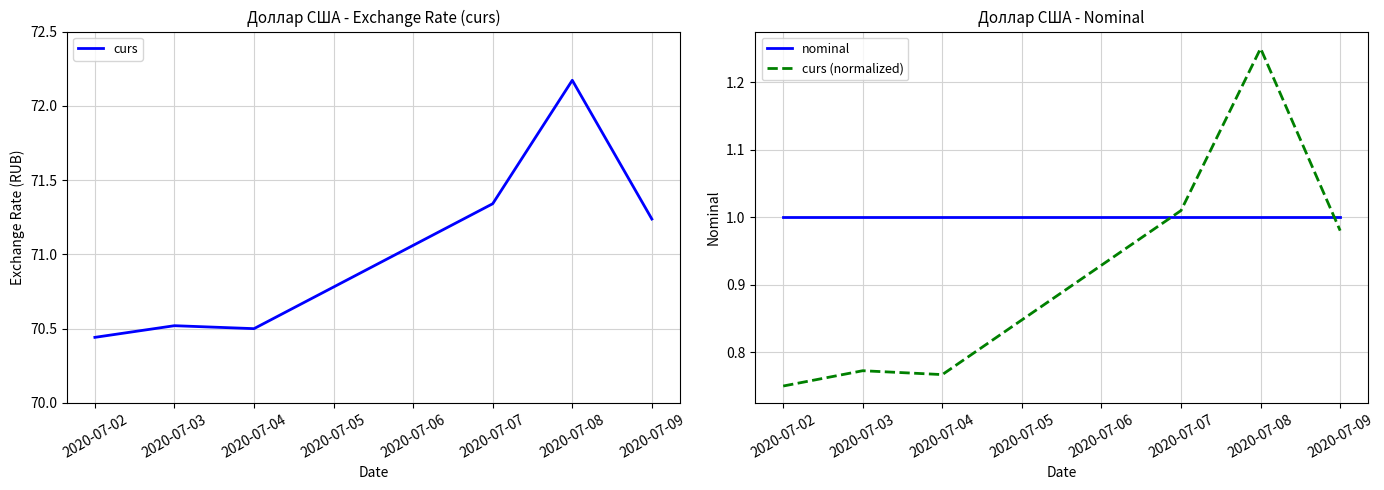

Is the value of curs (normalized) at 2020-07-02 greater than the value of curs at 2020-07-03?

No